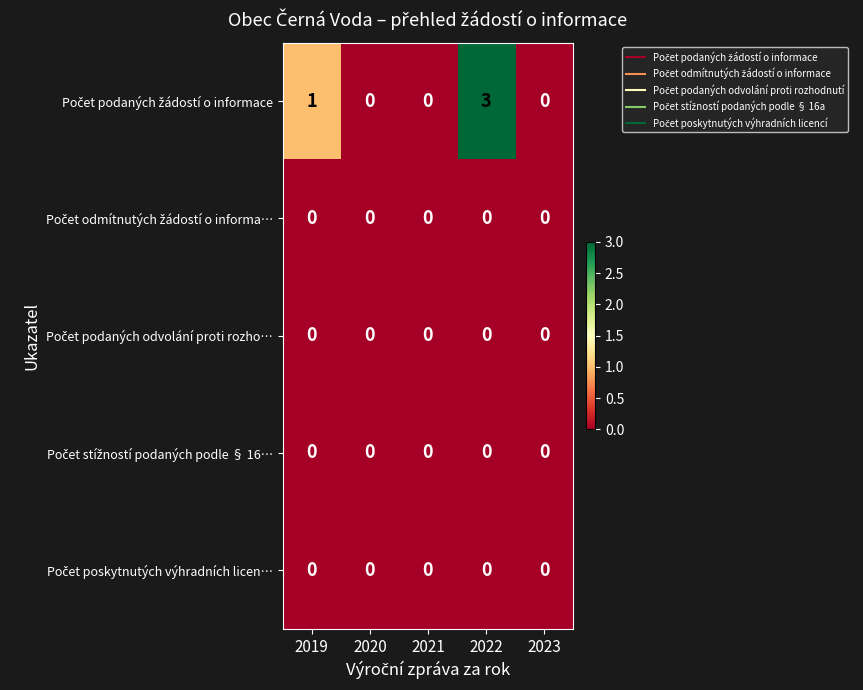

What is the maximum value shown in the chart?

3